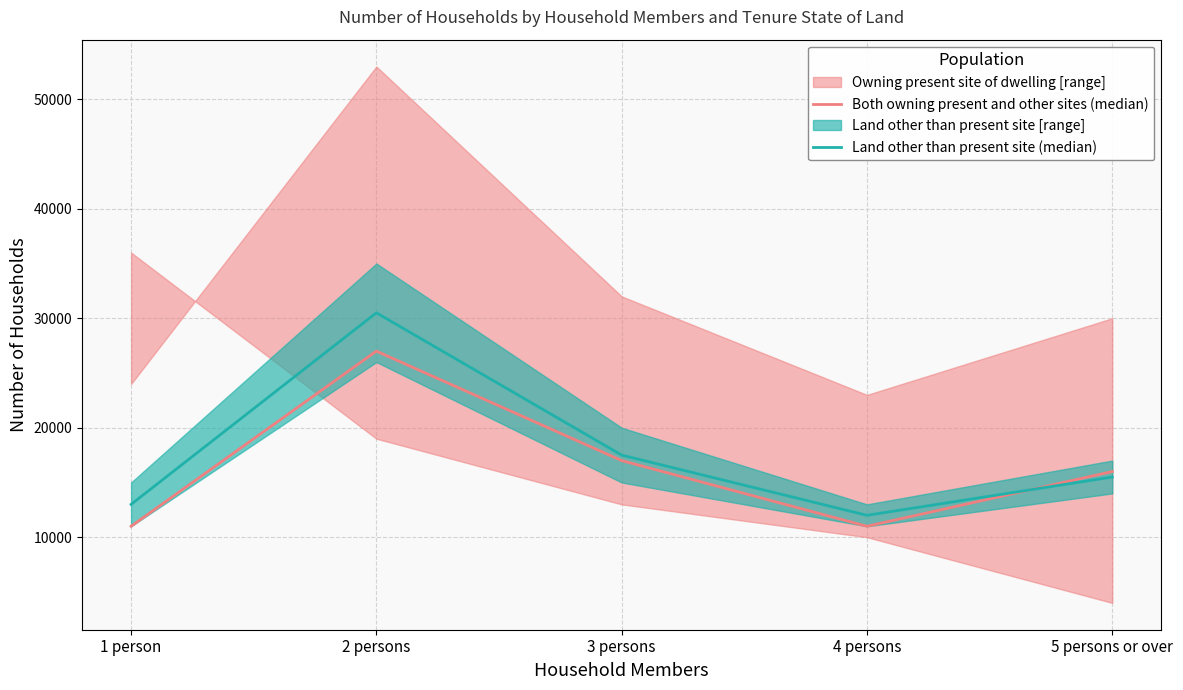

Where do Land other than present site (median) and Both owning present and other sites (median) first cross each other?

4 persons and 5 persons or over